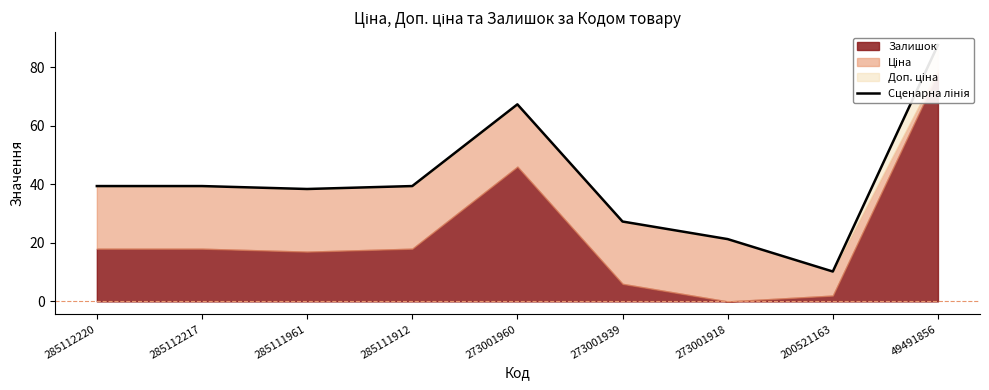

Reading left to right, what are all the values shown in this chart?

285112220=39.4	285112217=39.4	285111961=38.4	285111912=39.4	273001960=67.3	273001939=27.3	273001918=21.3	200521163=10.2	49491856=87.6